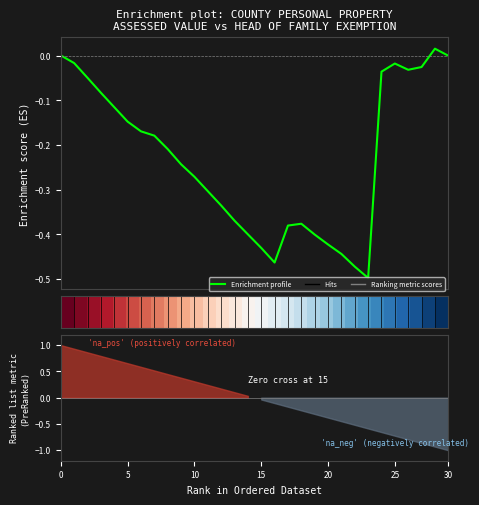

How many interior local peaks does the Enrichment profile series have?

3